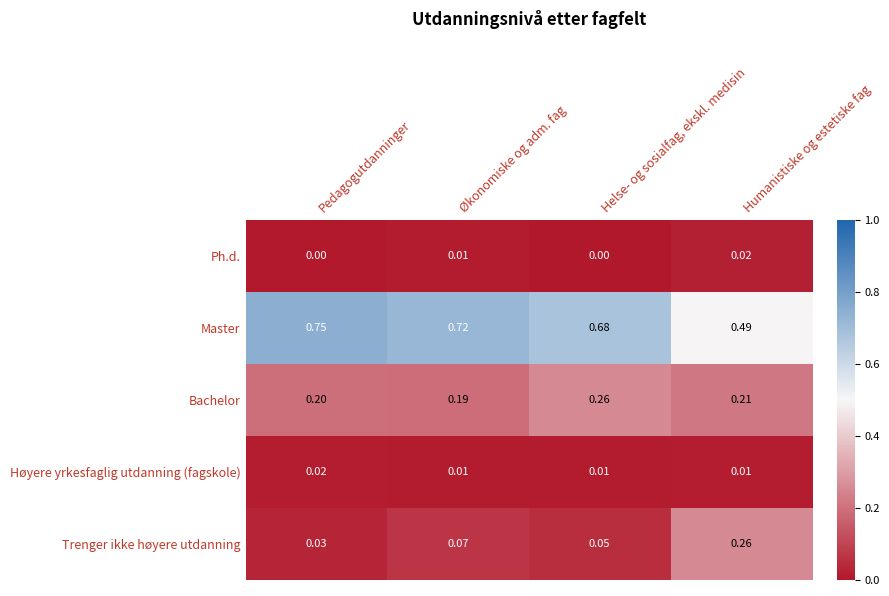

Which series changed the most between Økonomiske og adm. fag and Helse- og sosialfag, ekskl. medisin?

Bachelor